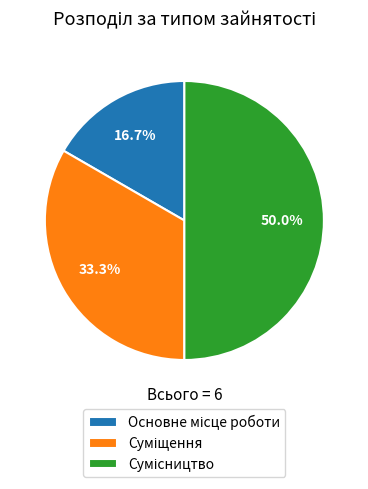

Combined, do Основне місце роботи and Суміщення account for over 50%?

No